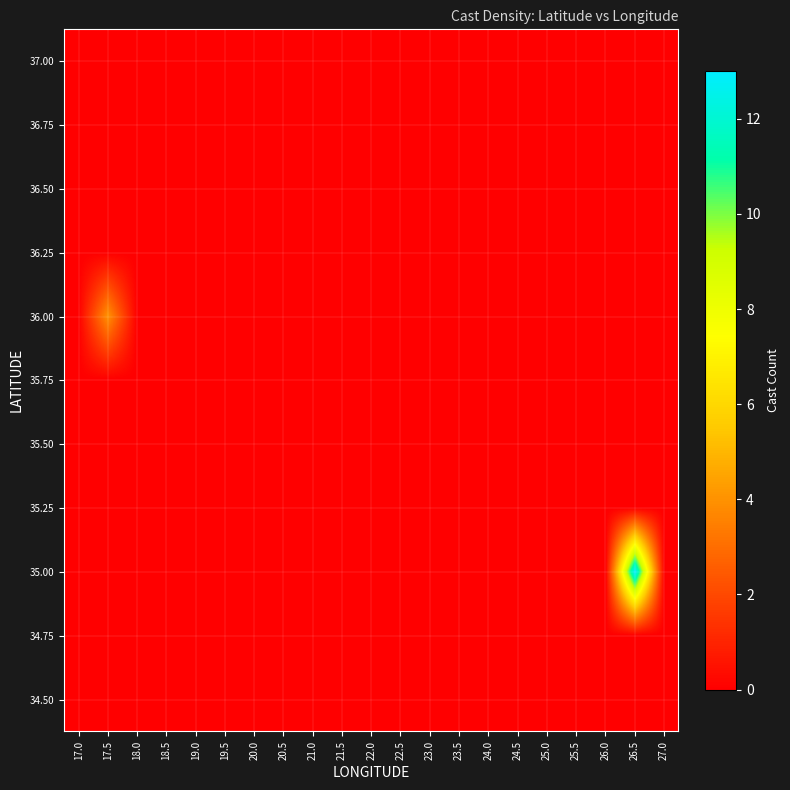

Reading right to left, what are all the values shown in this chart?

34.50: 27.0=0	26.5=0	26.0=0	25.5=0	25.0=0	24.5=0	24.0=0	23.5=0	23.0=0	22.5=0	22.0=0	21.5=0	21.0=0	20.5=0	20.0=0	19.5=0	19.0=0	18.5=0	18.0=0	17.5=0	17.0=0
34.75: 27.0=0	26.5=0	26.0=0	25.5=0	25.0=0	24.5=0	24.0=0	23.5=0	23.0=0	22.5=0	22.0=0	21.5=0	21.0=0	20.5=0	20.0=0	19.5=0	19.0=0	18.5=0	18.0=0	17.5=0	17.0=0
35.00: 27.0=0	26.5=13	26.0=0	25.5=0	25.0=0	24.5=0	24.0=0	23.5=0	23.0=0	22.5=0	22.0=0	21.5=0	21.0=0	20.5=0	20.0=0	19.5=0	19.0=0	18.5=0	18.0=0	17.5=0	17.0=0
35.25: 27.0=0	26.5=0	26.0=0	25.5=0	25.0=0	24.5=0	24.0=0	23.5=0	23.0=0	22.5=0	22.0=0	21.5=0	21.0=0	20.5=0	20.0=0	19.5=0	19.0=0	18.5=0	18.0=0	17.5=0	17.0=0
35.50: 27.0=0	26.5=0	26.0=0	25.5=0	25.0=0	24.5=0	24.0=0	23.5=0	23.0=0	22.5=0	22.0=0	21.5=0	21.0=0	20.5=0	20.0=0	19.5=0	19.0=0	18.5=0	18.0=0	17.5=0	17.0=0
35.75: 27.0=0	26.5=0	26.0=0	25.5=0	25.0=0	24.5=0	24.0=0	23.5=0	23.0=0	22.5=0	22.0=0	21.5=0	21.0=0	20.5=0	20.0=0	19.5=0	19.0=0	18.5=0	18.0=0	17.5=0	17.0=0
36.00: 27.0=0	26.5=0	26.0=0	25.5=0	25.0=0	24.5=0	24.0=0	23.5=0	23.0=0	22.5=0	22.0=0	21.5=0	21.0=0	20.5=0	20.0=0	19.5=0	19.0=0	18.5=0	18.0=0	17.5=4	17.0=0
36.25: 27.0=0	26.5=0	26.0=0	25.5=0	25.0=0	24.5=0	24.0=0	23.5=0	23.0=0	22.5=0	22.0=0	21.5=0	21.0=0	20.5=0	20.0=0	19.5=0	19.0=0	18.5=0	18.0=0	17.5=0	17.0=0
36.50: 27.0=0	26.5=0	26.0=0	25.5=0	25.0=0	24.5=0	24.0=0	23.5=0	23.0=0	22.5=0	22.0=0	21.5=0	21.0=0	20.5=0	20.0=0	19.5=0	19.0=0	18.5=0	18.0=0	17.5=0	17.0=0
36.75: 27.0=0	26.5=0	26.0=0	25.5=0	25.0=0	24.5=0	24.0=0	23.5=0	23.0=0	22.5=0	22.0=0	21.5=0	21.0=0	20.5=0	20.0=0	19.5=0	19.0=0	18.5=0	18.0=0	17.5=0	17.0=0
37.00: 27.0=0	26.5=0	26.0=0	25.5=0	25.0=0	24.5=0	24.0=0	23.5=0	23.0=0	22.5=0	22.0=0	21.5=0	21.0=0	20.5=0	20.0=0	19.5=0	19.0=0	18.5=0	18.0=0	17.5=0	17.0=0